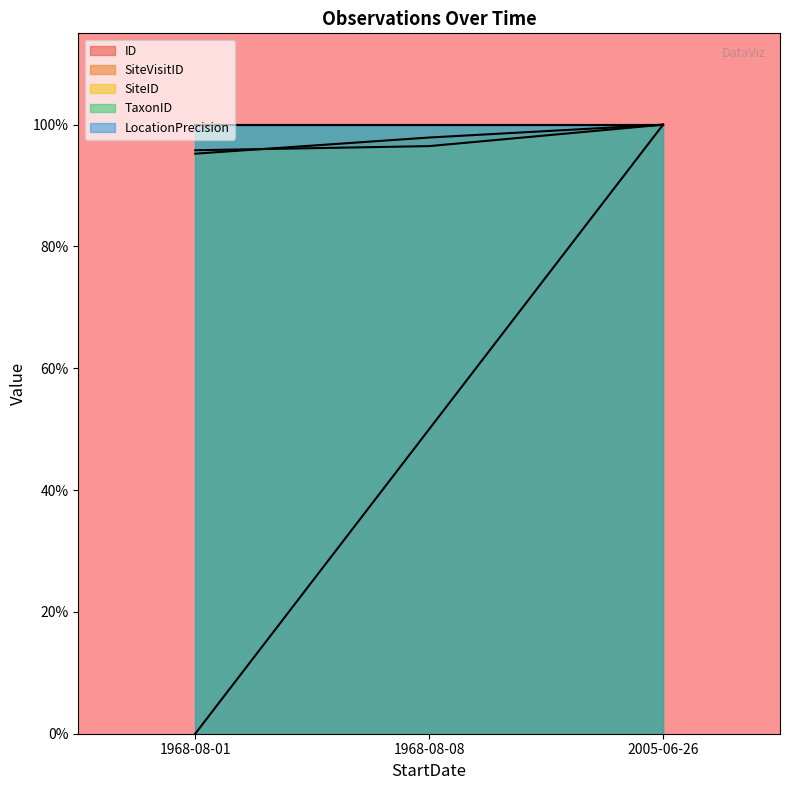

What is the label of the 1st point from the right?

2005-06-26